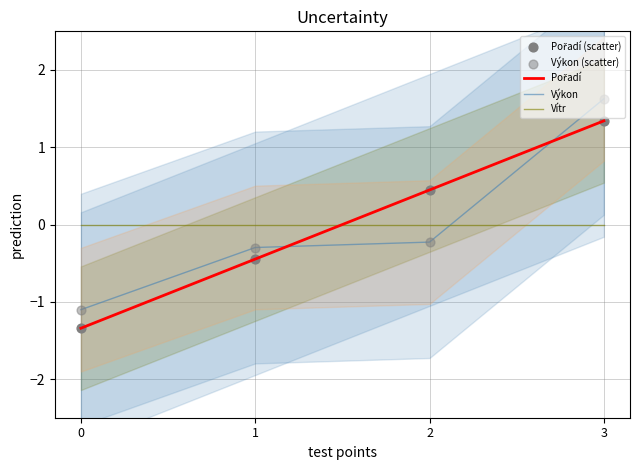

Is the value of Výkon at 2 greater than the value of Výkon (scatter) at 3?

No